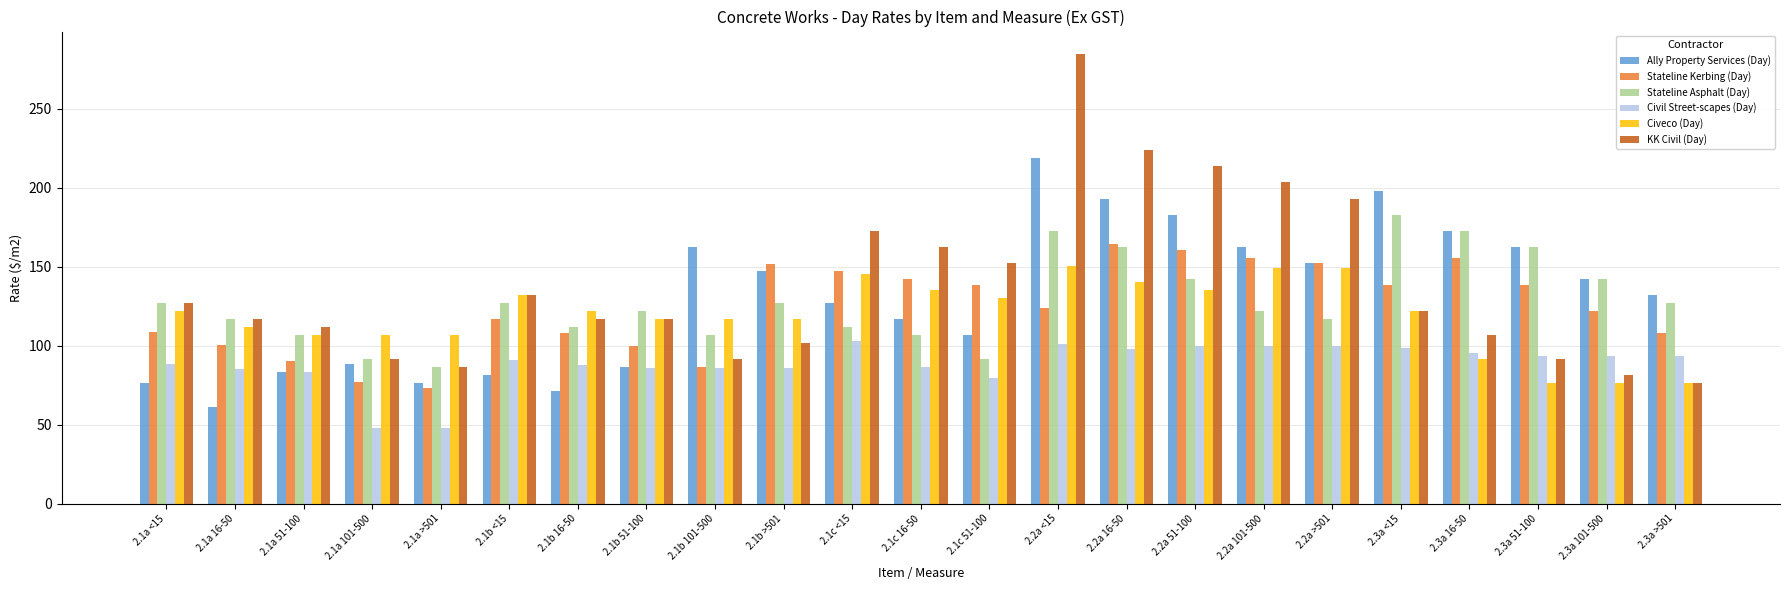

What is the minimum value shown in the chart?

47.8